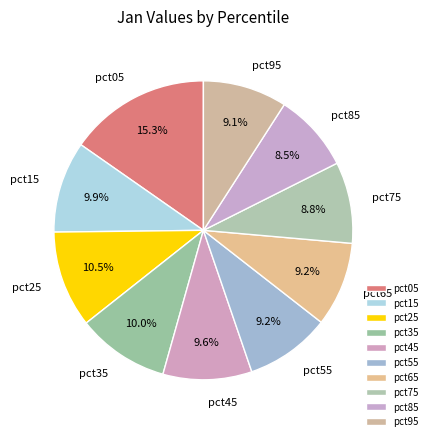

Is there a majority slice in this chart?

No